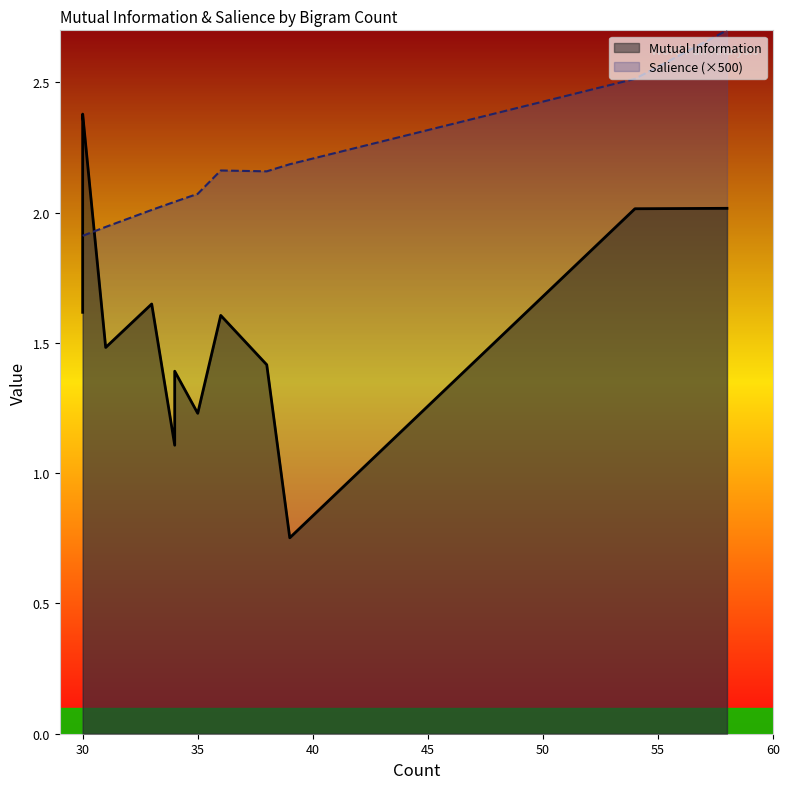

True or false: Mutual Information and Salience cross at least once.

False